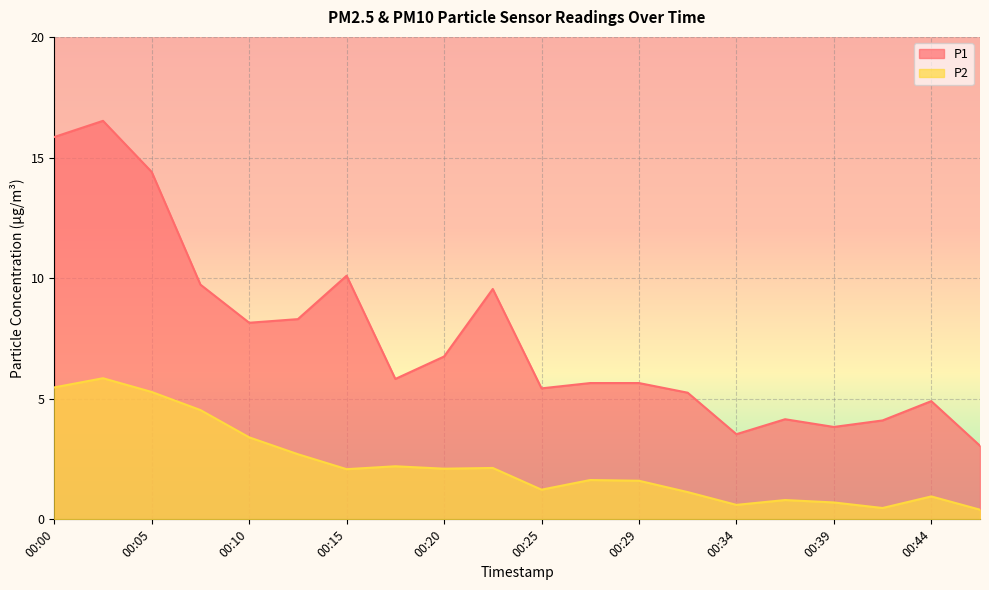

True or false: P2 and P1 intersect in this chart.

False